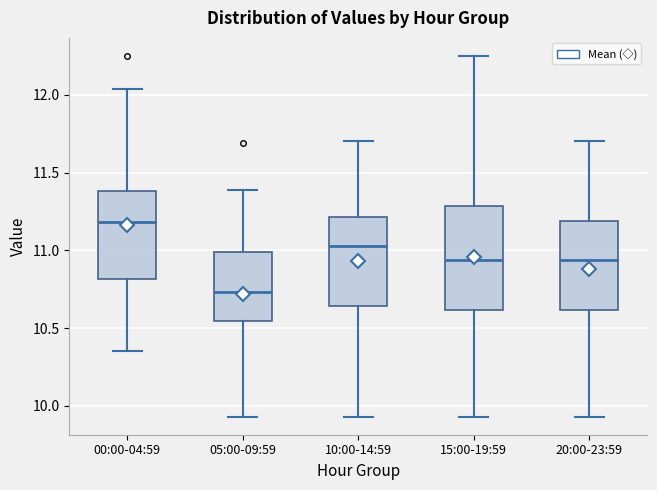

Comparing the boxes themselves (not the whiskers), which one is the tallest?

15:00-19:59